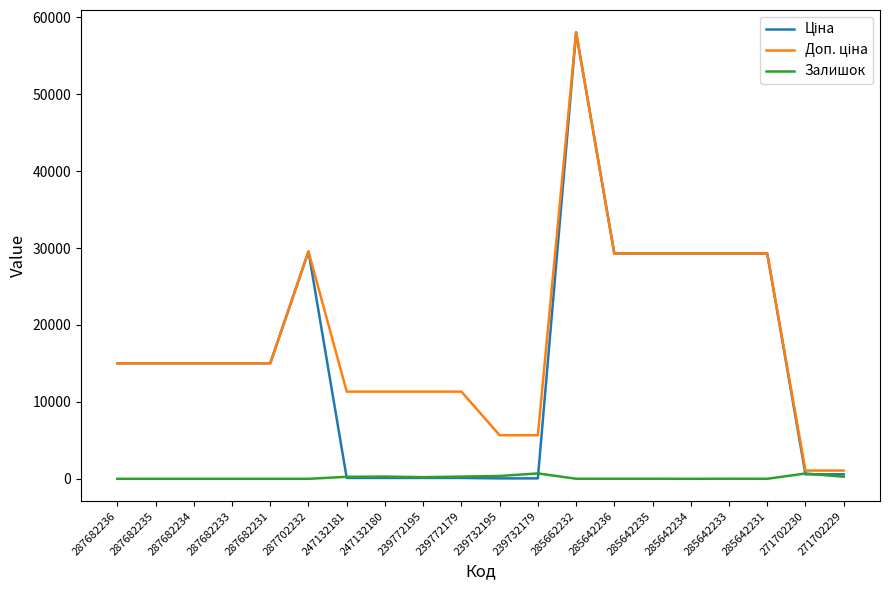

Which label corresponds to the largest value in the chart?

285662232